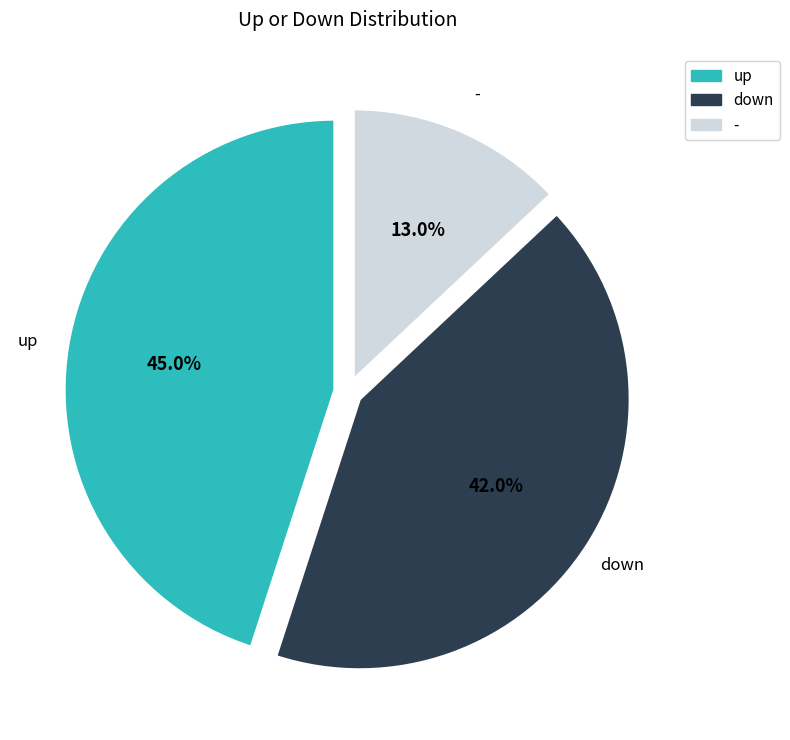

To the nearest percent, what is the difference between the largest and smallest slice percentages?

32%